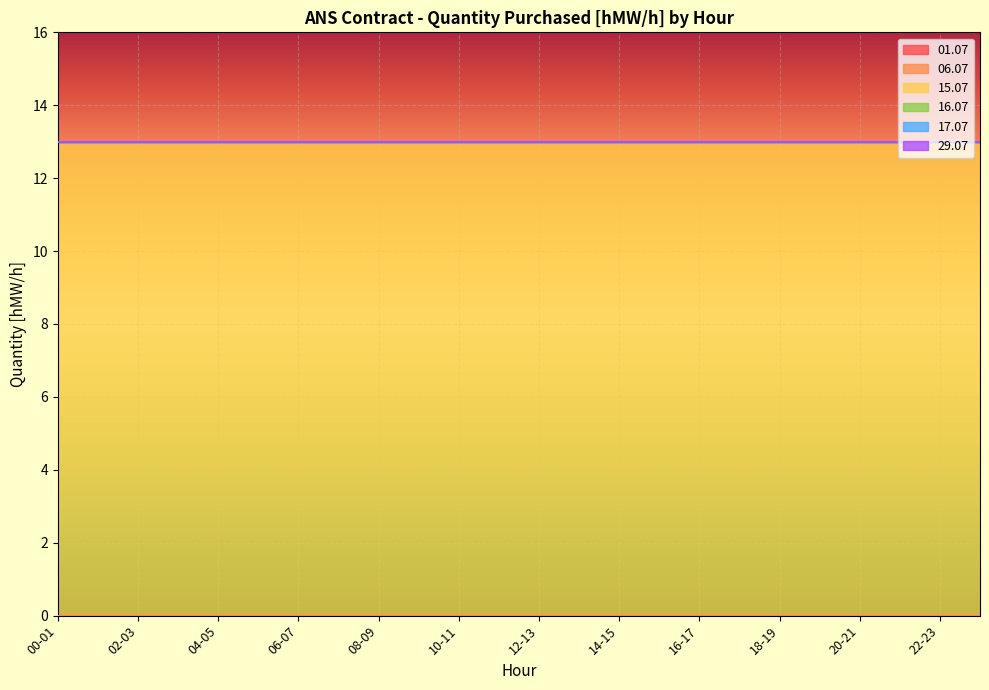

True or false: 17.07 and 01.07 cross at least once.

False